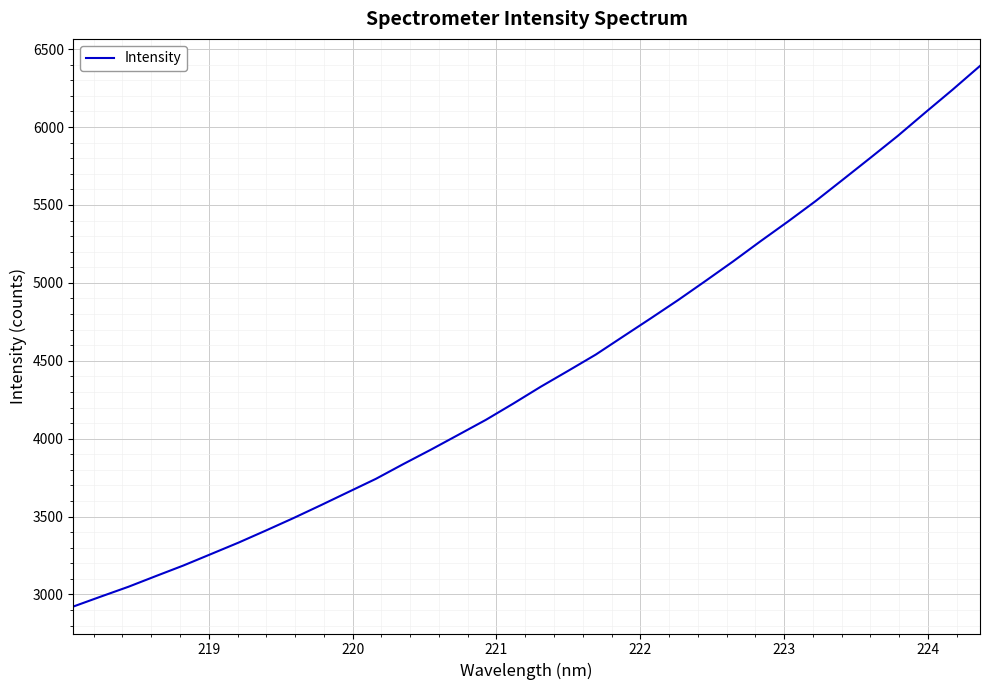

What is the smallest value displayed?

2922.9